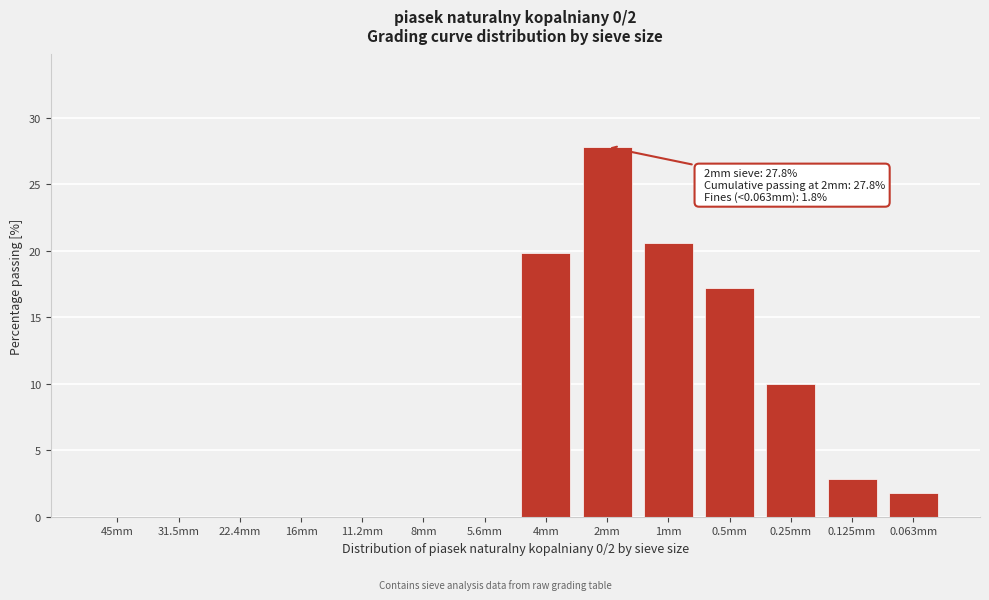

Reading left to right, transcribe all the data shown in this chart.

45mm=0.0	31.5mm=0.0	22.4mm=0.0	16mm=0.0	11.2mm=0.0	8mm=0.0	5.6mm=0.0	4mm=19.8	2mm=27.8	1mm=20.6	0.5mm=17.2	0.25mm=10.0	0.125mm=2.8	0.063mm=1.8